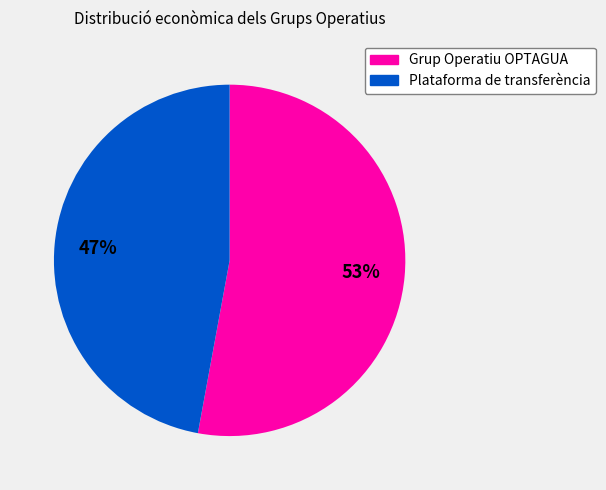

How many segments does this pie chart have?

2